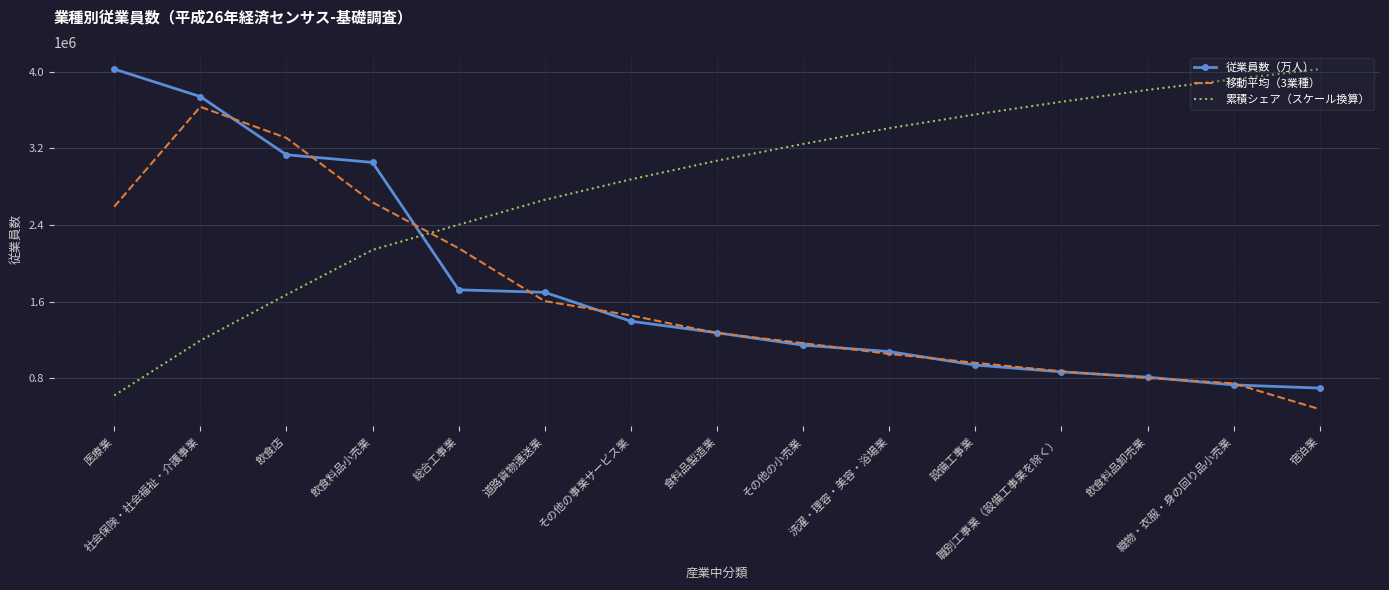

What is the sum of the 累積シェア（スケール換算） values at 飲食店 and 設備工事業?

5227046.2